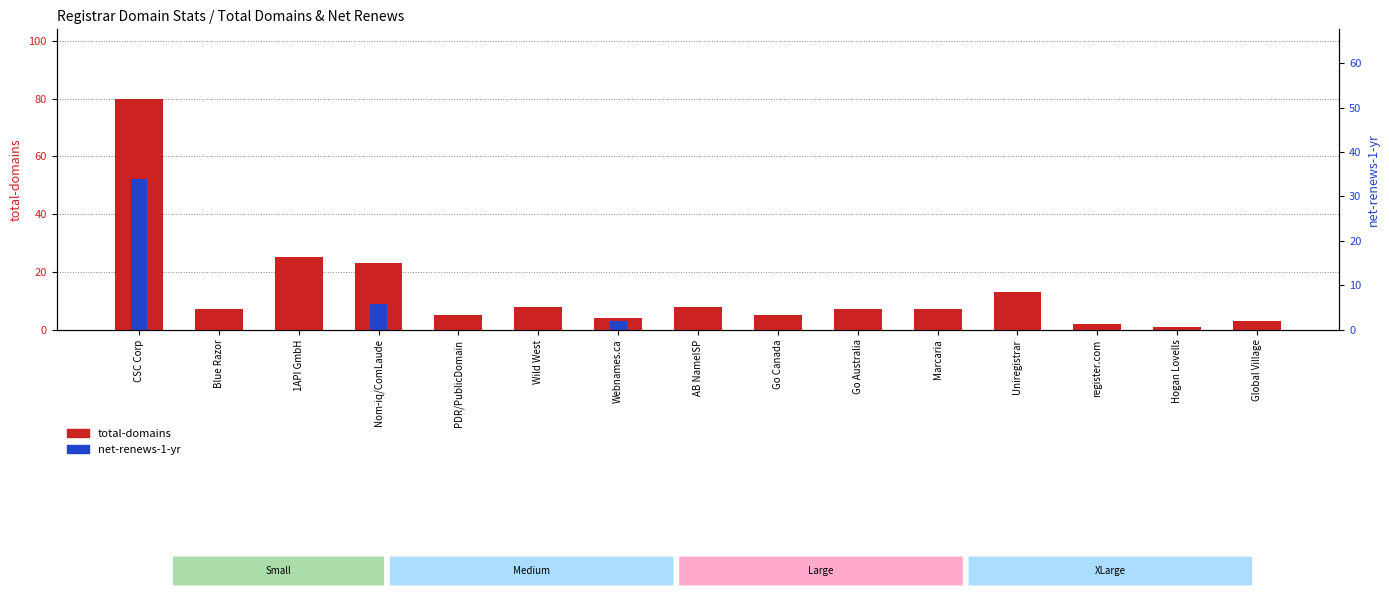

The value of net-renews-1-yr at Blue Razor is -21. True or false?

False